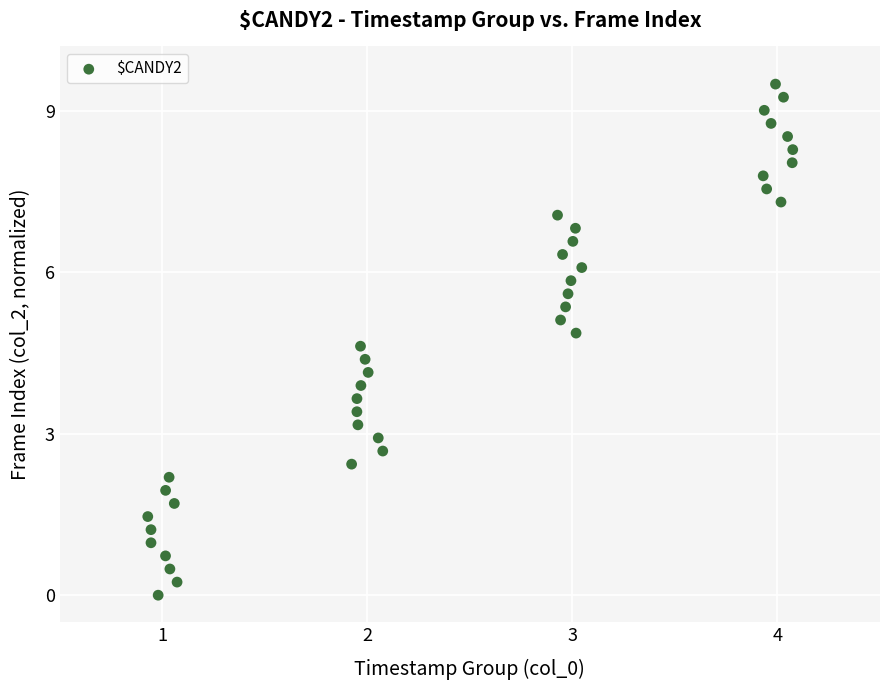

What is the range of Y values (max minus min)?

9.5